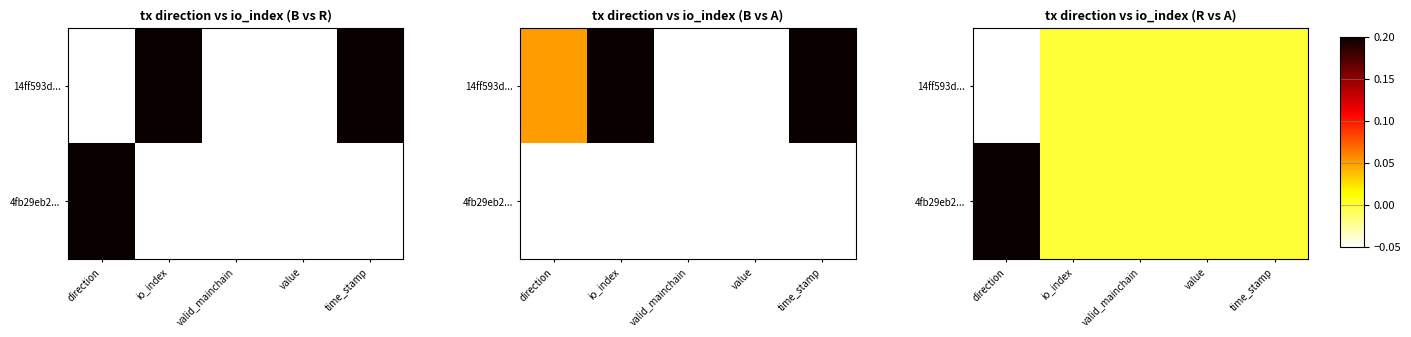

Rank the series by their maximum value, from highest to lowest.

4fb29eb2..., 14ff593d...